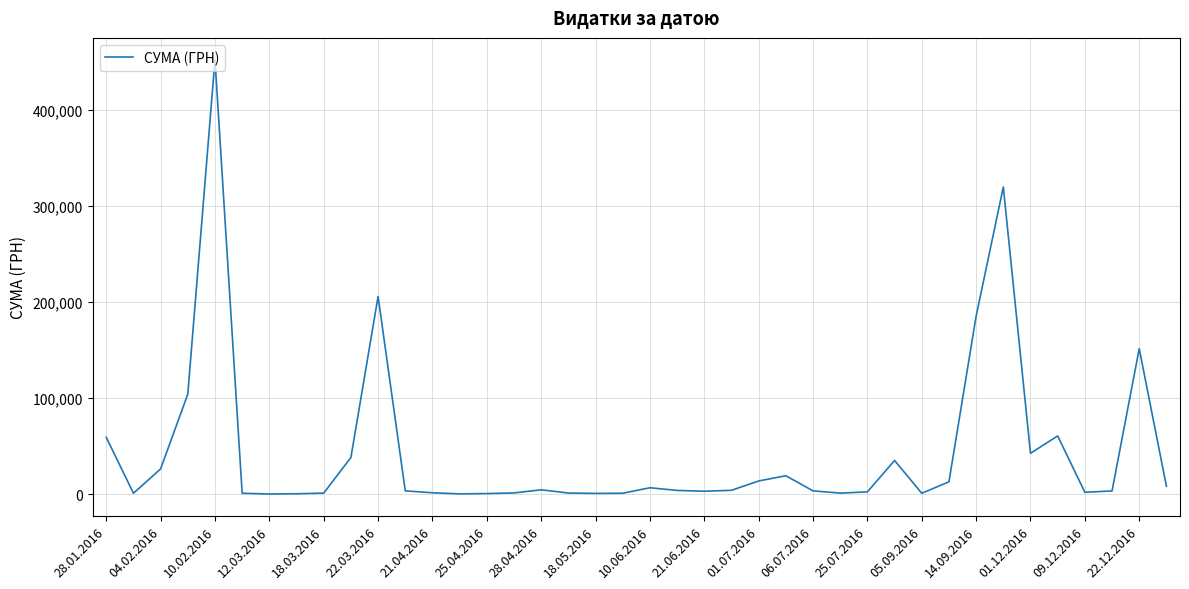

What is the greatest value displayed?

452100.0